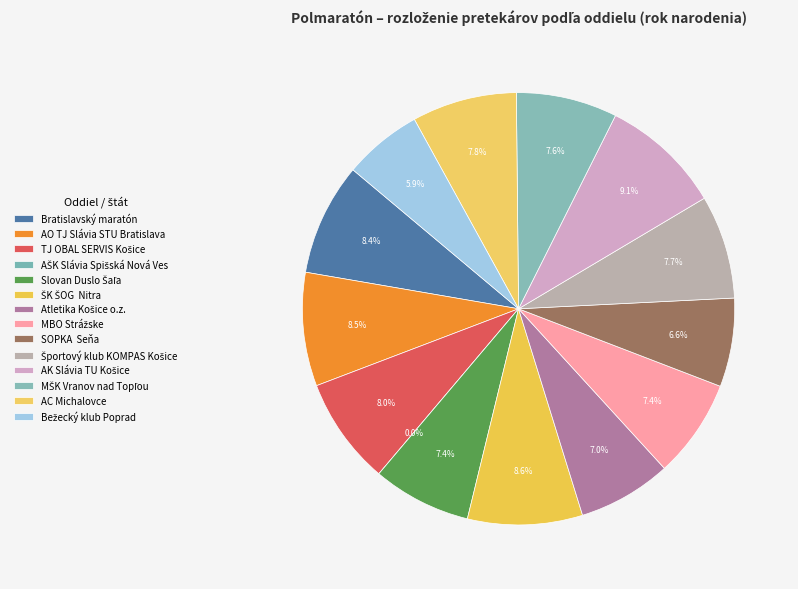

How many slices are in this pie chart?

14